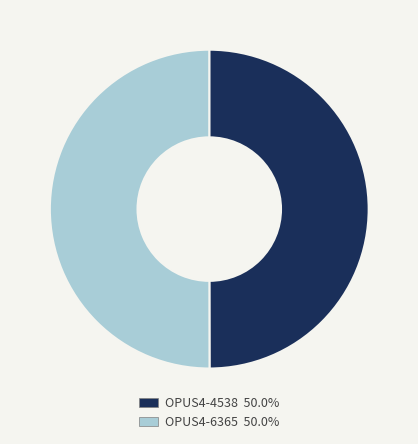

Do OPUS4-4538 and OPUS4-6365 together represent more than half of the pie?

Yes